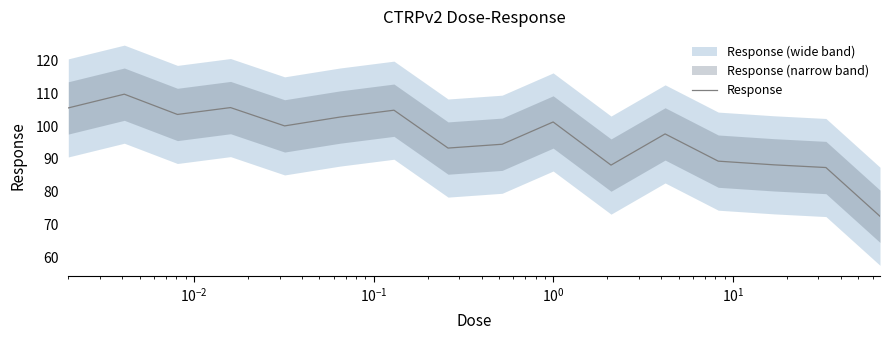

What is the lowest value of the Response series?

72.5